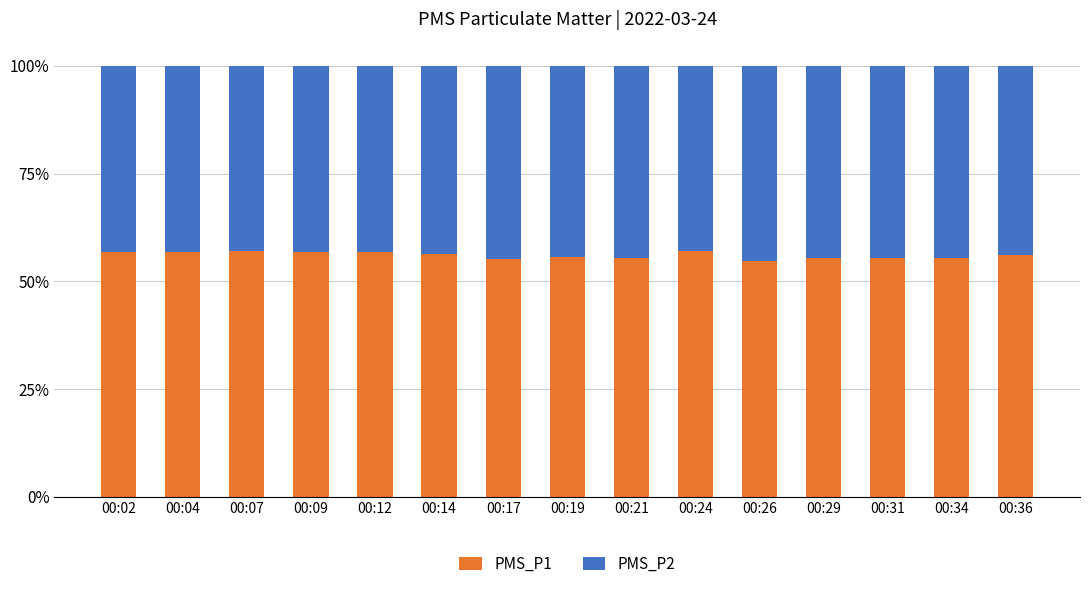

The value of PMS_P1 at 00:12 is 26.1. True or false?

False